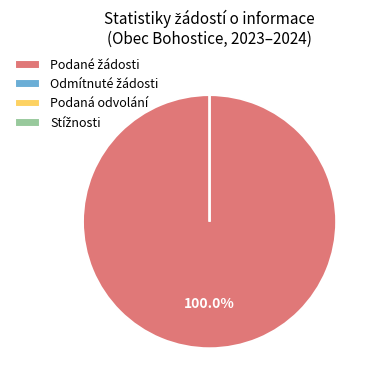

Is it true that Počet podaných žádostí (2023) is 15% of the pie?

False